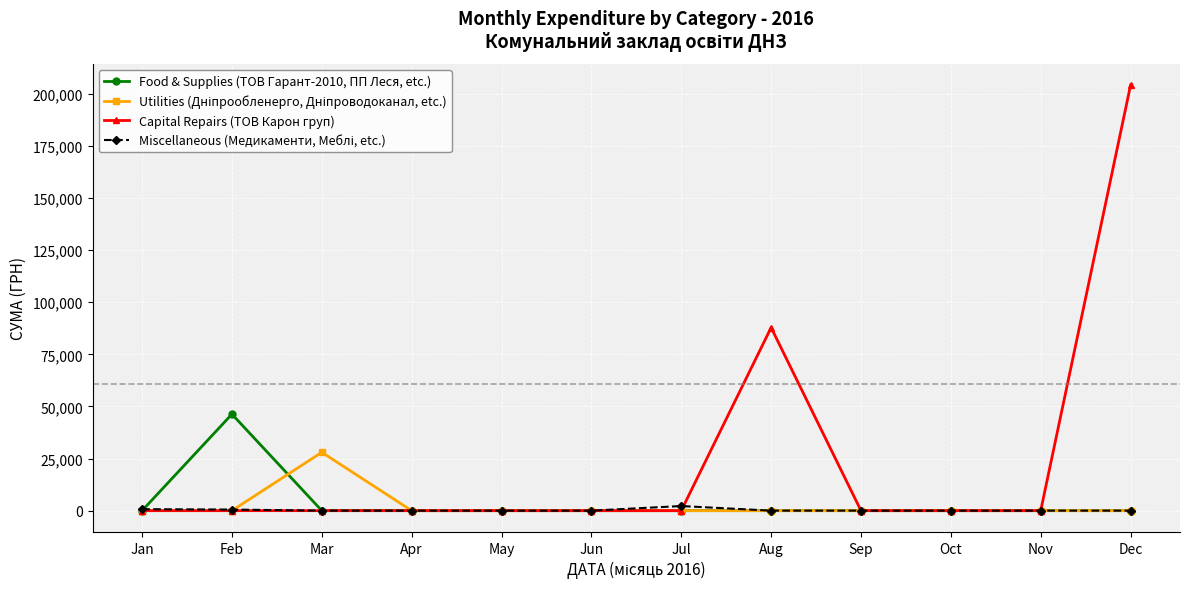

At which label is Capital Repairs (ТОВ Карон груп) closest to 102074?

Aug